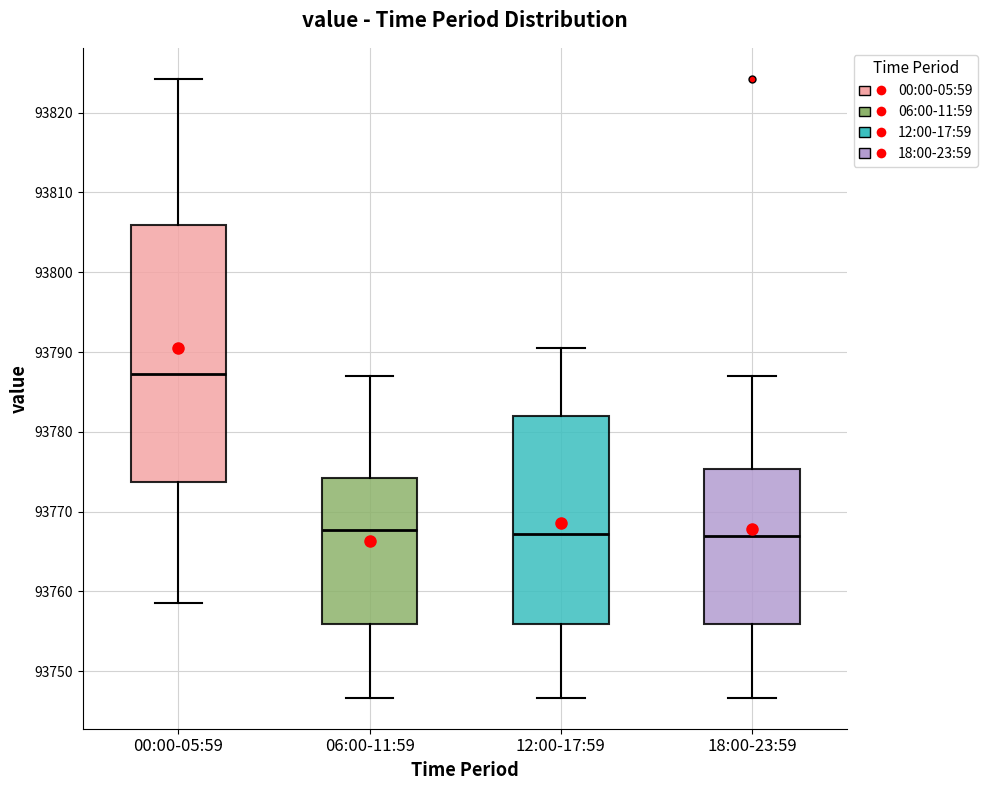

Reading left to right, read every box against the y-axis: the position of its median line, the range the box covers, and the ends of its whiskers. The values are not printed on the chart, so give them approximately, as read against the axis.

00:00-05:59: median 93787, box 93774 to 93806, whiskers 93759 to 93824
06:00-11:59: median 93768, box 93756 to 93774, whiskers 93747 to 93787
12:00-17:59: median 93767, box 93756 to 93782, whiskers 93747 to 93791
18:00-23:59: median 93767, box 93756 to 93775, whiskers 93747 to 93787